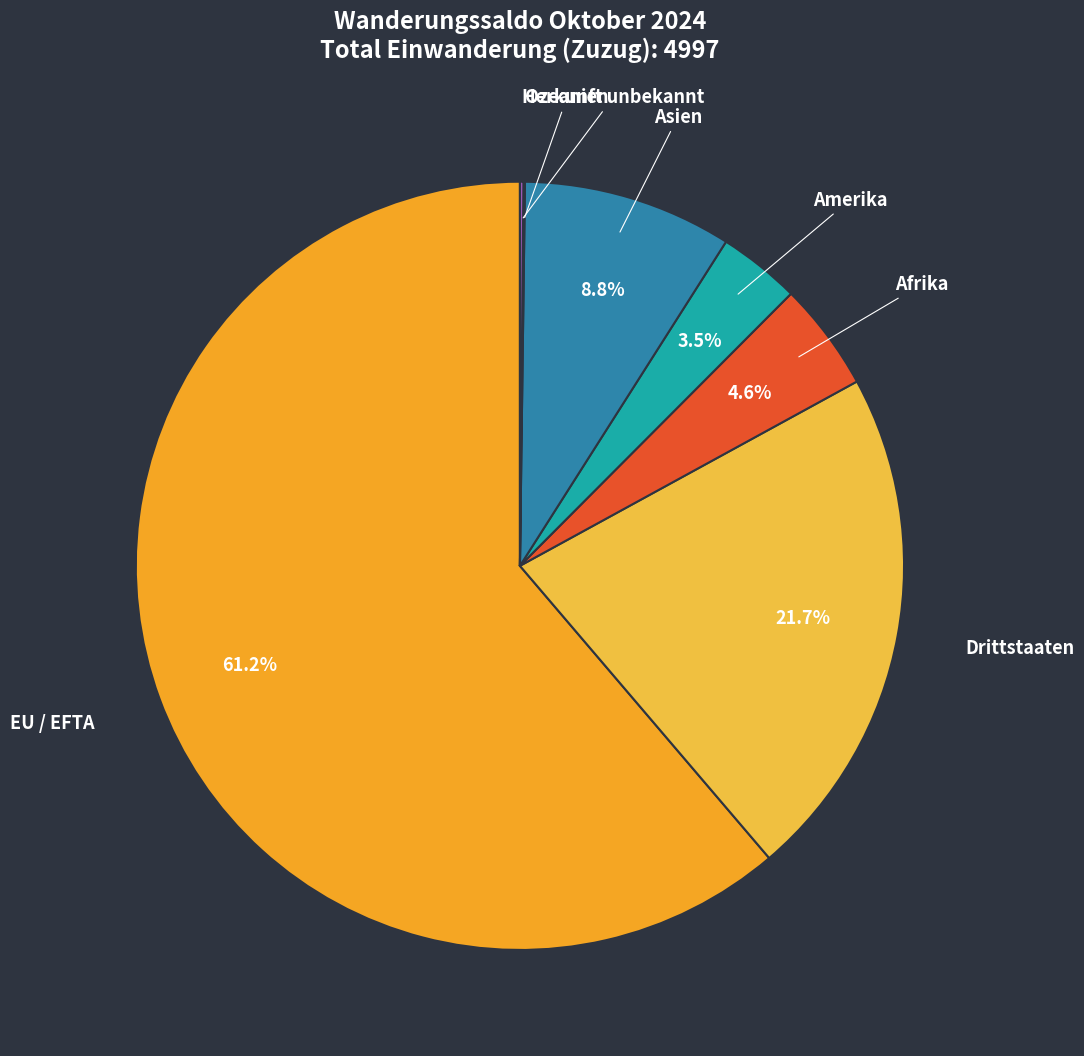

What is the majority slice?

EU / EFTA